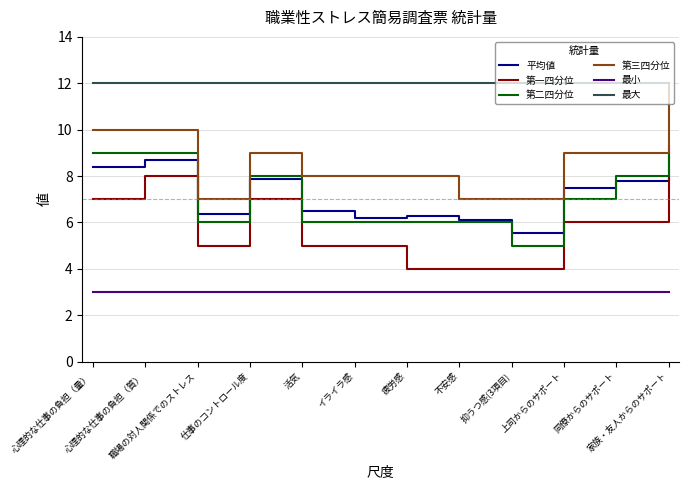

The 平均値 series shows 8.7 at 心理的な仕事の負担（質）. True or false?

True